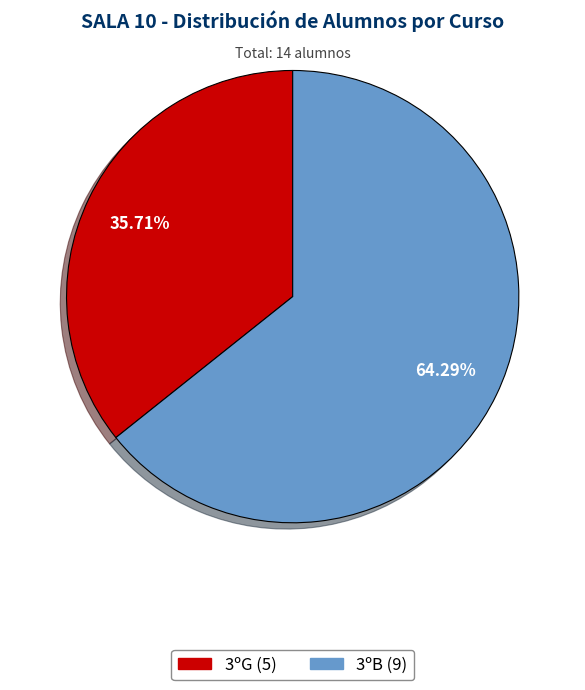

To the nearest percent, what is the difference between the 3ºB and 3ºG slice percentages?

29%